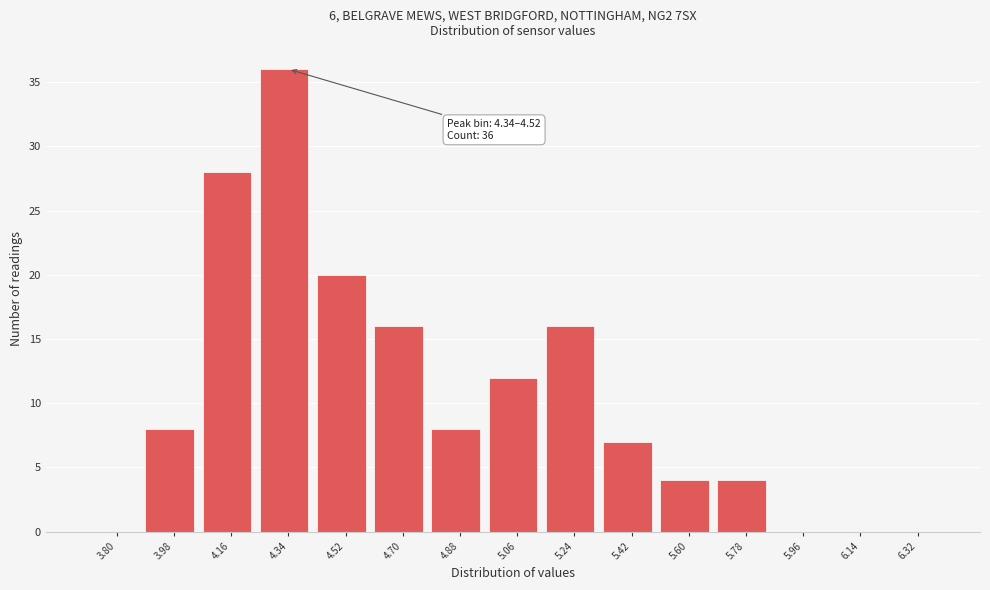

Reading left to right, what are all the values shown in this chart?

3.80=0	3.98=8	4.16=28	4.34=36	4.52=20	4.70=16	4.88=8	5.06=12	5.24=16	5.42=7	5.60=4	5.78=4	5.96=0	6.14=0	6.32=0